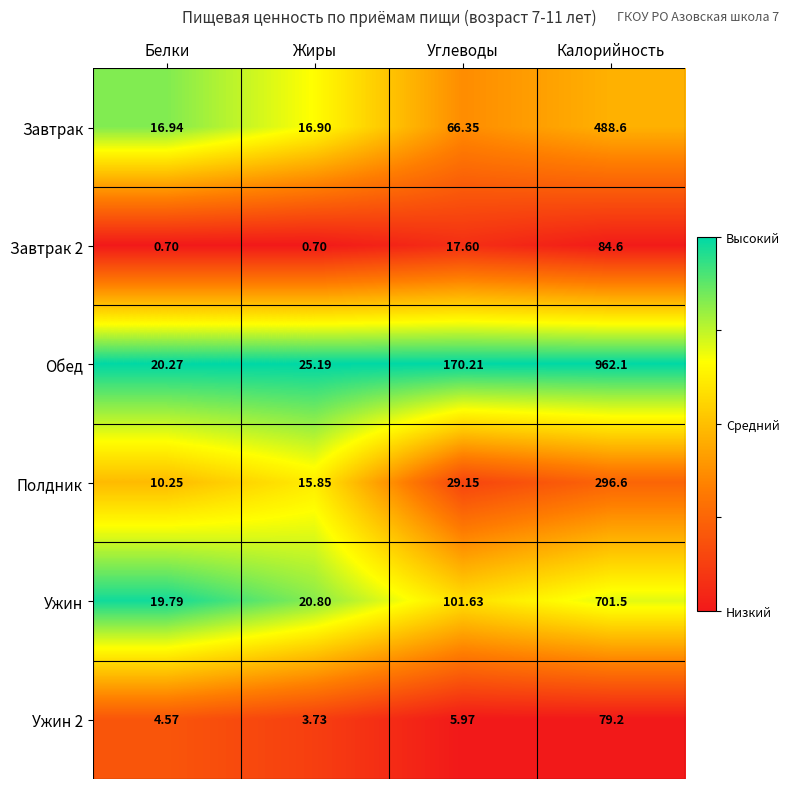

Which series has the largest total across all categories?

Обед